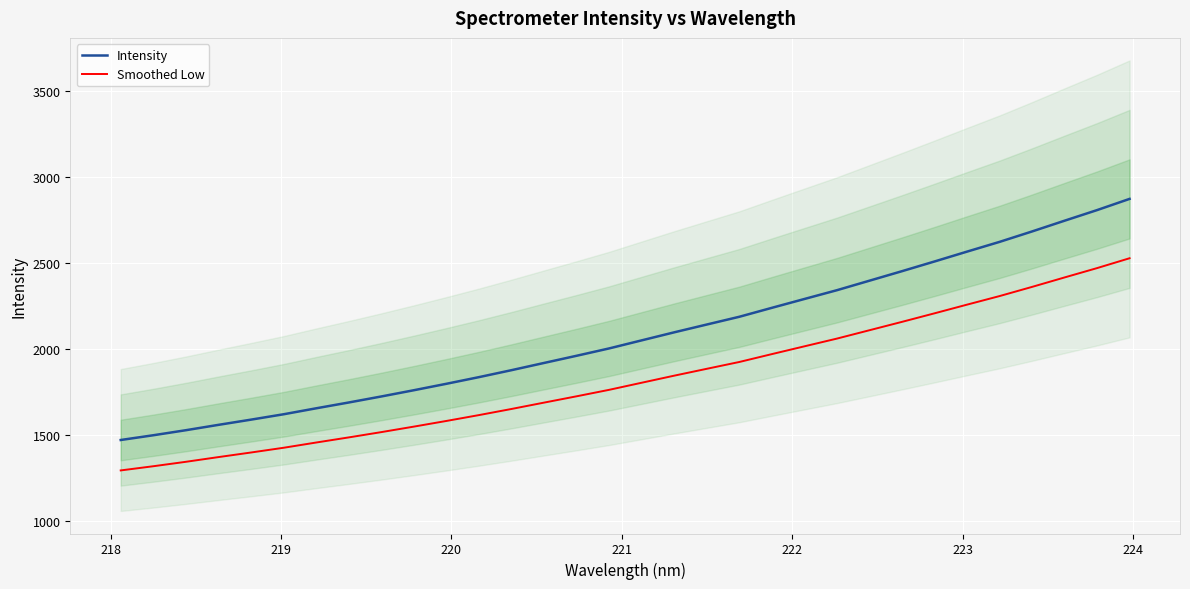

True or false: Intensity and Smoothed Low cross at least once.

False